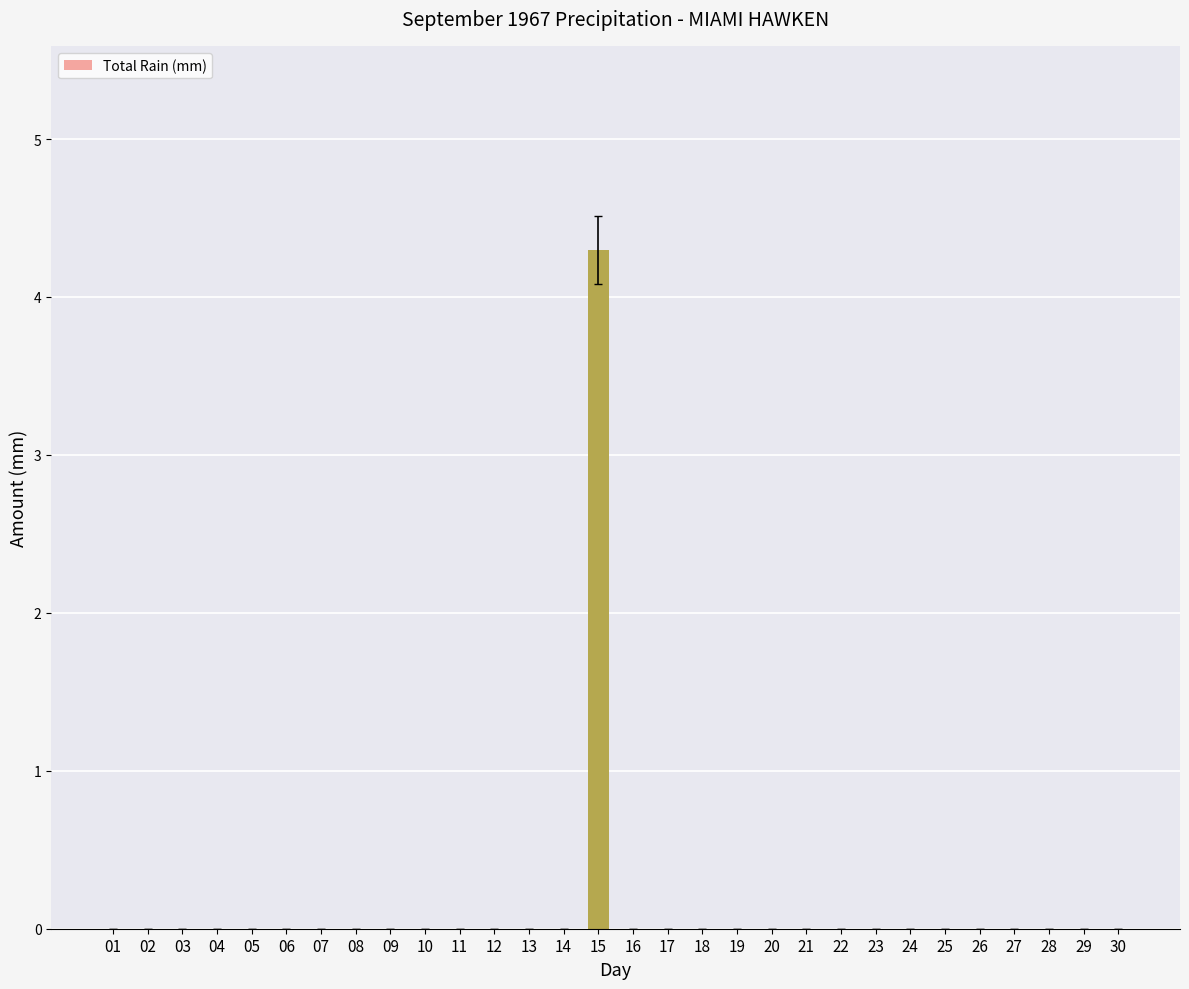

True or false: the data shows -1.9 at 04.

False